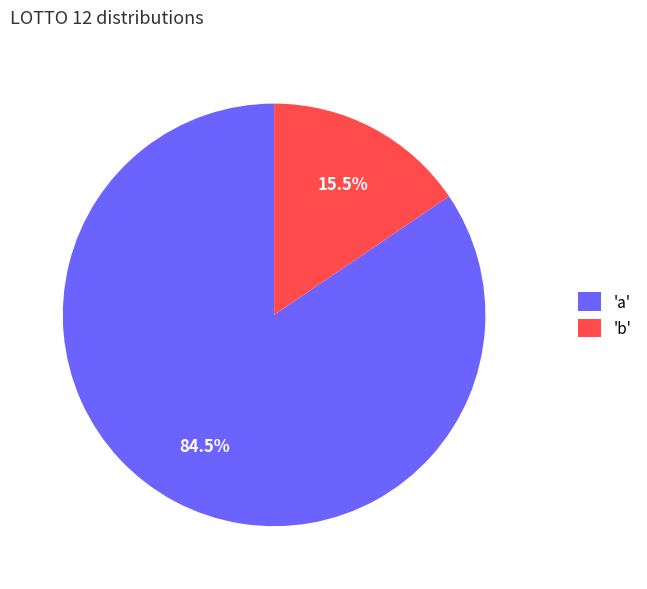

Rank the categories by value from highest to lowest.

'a', 'b'